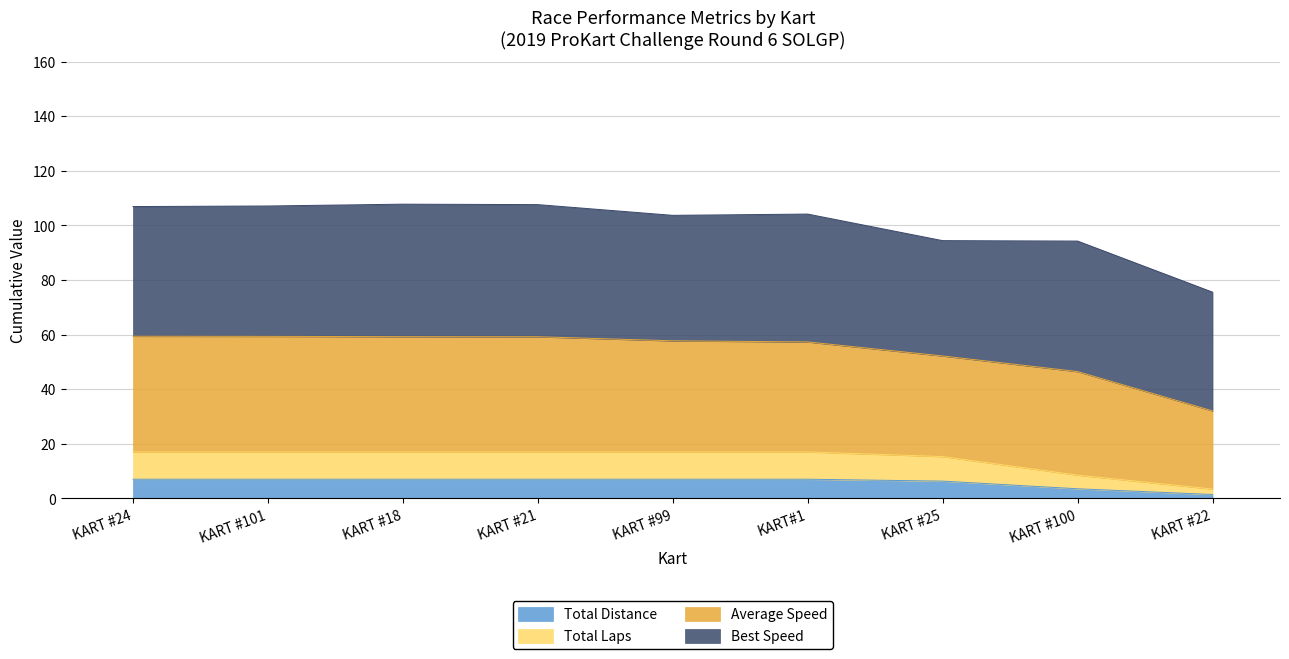

The value of Total Distance at KART #21 is 7.0. True or false?

True